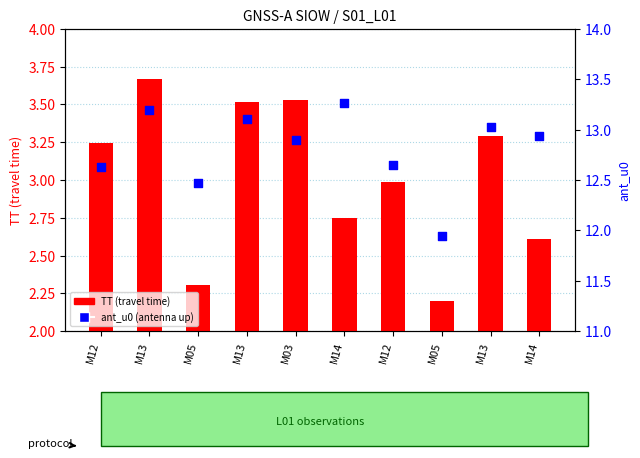

Which series has the largest total across all categories?

ant_u0